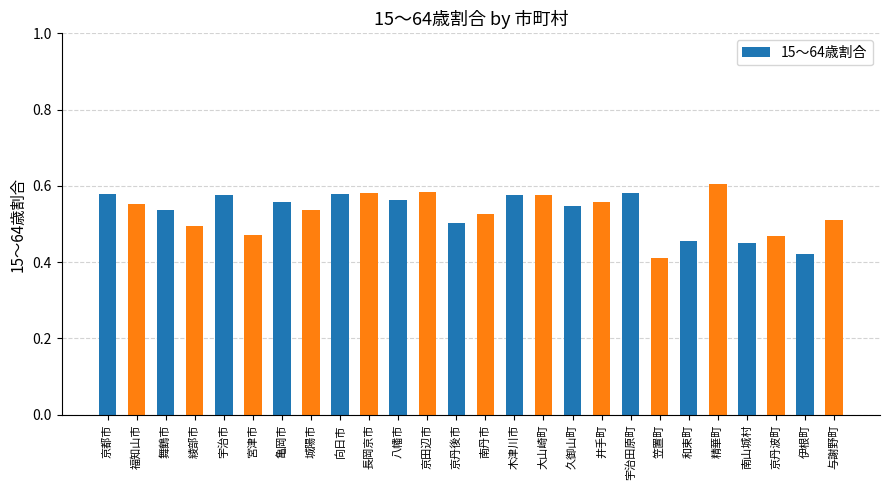

What is the sum of all values?

13.8